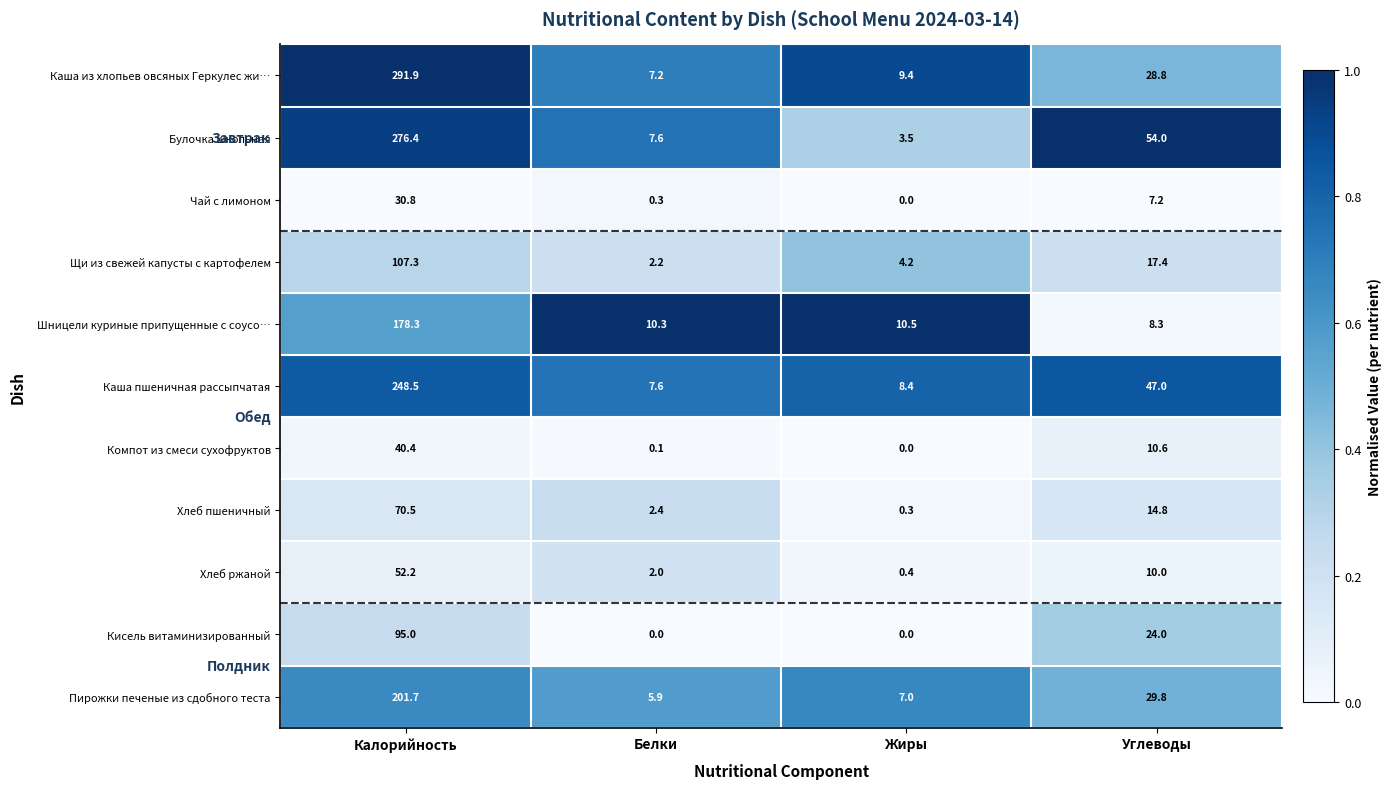

Rank the series by their maximum value, from highest to lowest.

Каша из хлопьев овсяных Геркулес жи…, Булочка школьная, Каша пшеничная рассыпчатая, Пирожки печеные из сдобного теста, Шницели куриные припущенные с соусо…, Щи из свежей капусты с картофелем, Кисель витаминизированный, Хлеб пшеничный, Хлеб ржаной, Компот из смеси сухофруктов, Чай с лимоном